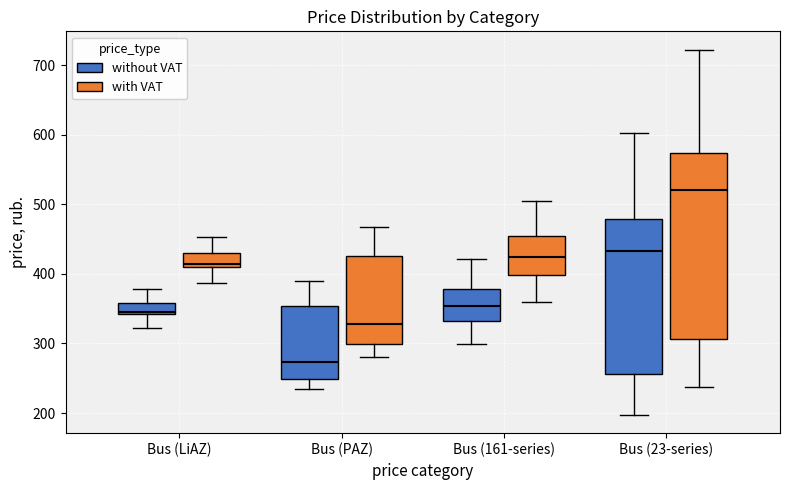

Where is the lower edge of the box for Bus (LiAZ) (with VAT) on the y-axis? The values are not printed on the chart, so give them approximately, as read against the axis.

410